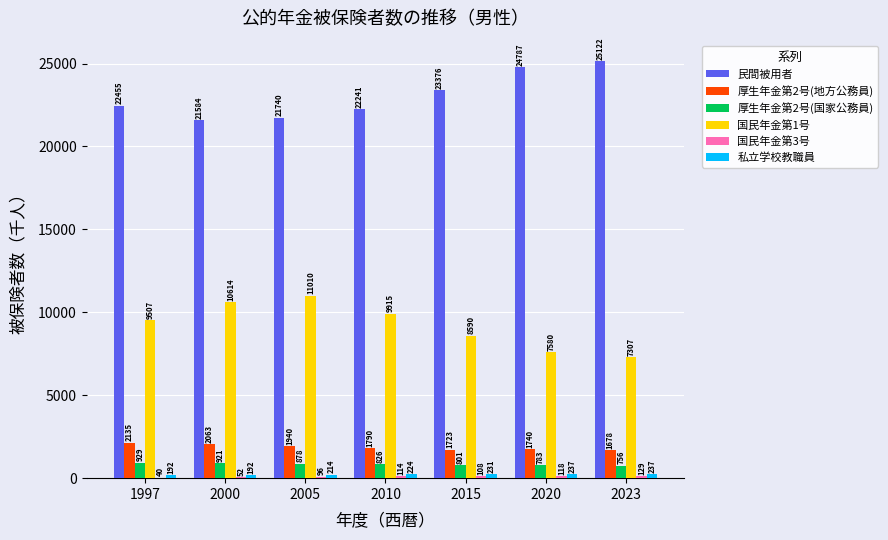

How many groups of bars are there?

7